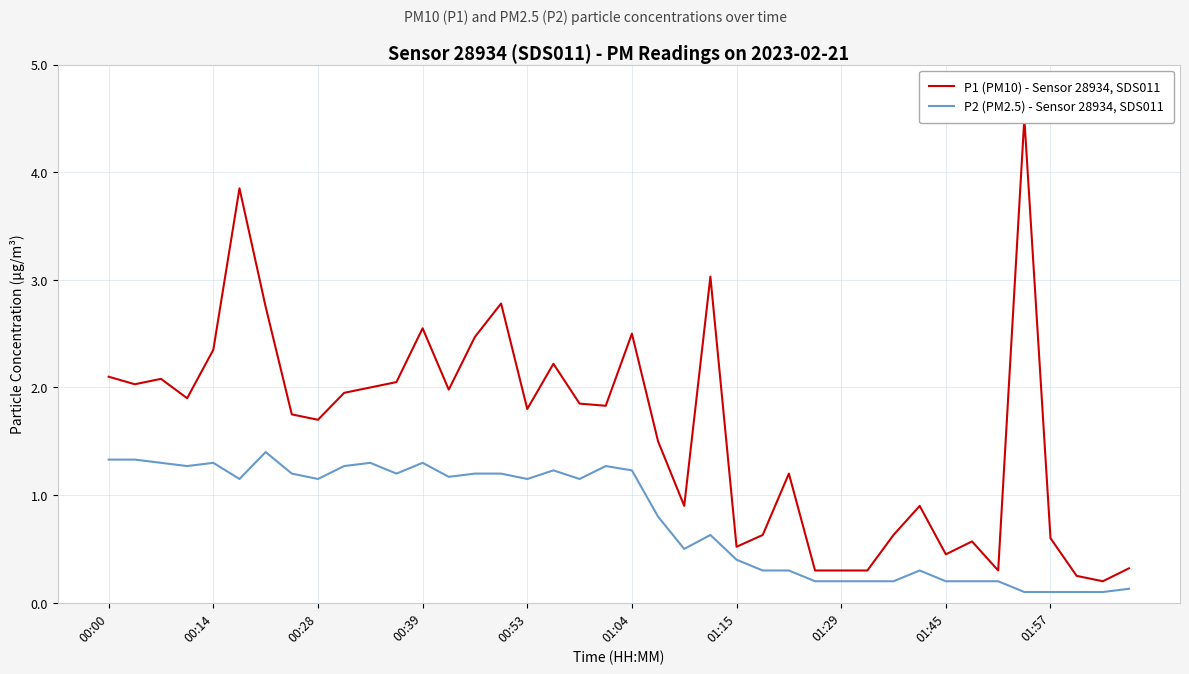

Reading left to right, list all the values displayed in this chart.

P1 (PM10) - Sensor 28934, SDS011: 2.1	2.0	2.1	1.9	2.4	3.9	2.8	1.8	1.7	1.9	2.0	2.0	2.5	2.0	2.5	2.8	1.8	2.2	1.9	1.8	2.5	1.5	0.9	3.0	0.5	0.6	1.2	0.3	0.3	0.3	0.6	0.9	0.5	0.6	0.3	4.5	0.6	0.2	0.2	0.3
P2 (PM2.5) - Sensor 28934, SDS011: 1.3	1.3	1.3	1.3	1.3	1.1	1.4	1.2	1.1	1.3	1.3	1.2	1.3	1.2	1.2	1.2	1.1	1.2	1.1	1.3	1.2	0.8	0.5	0.6	0.4	0.3	0.3	0.2	0.2	0.2	0.2	0.3	0.2	0.2	0.2	0.1	0.1	0.1	0.1	0.1